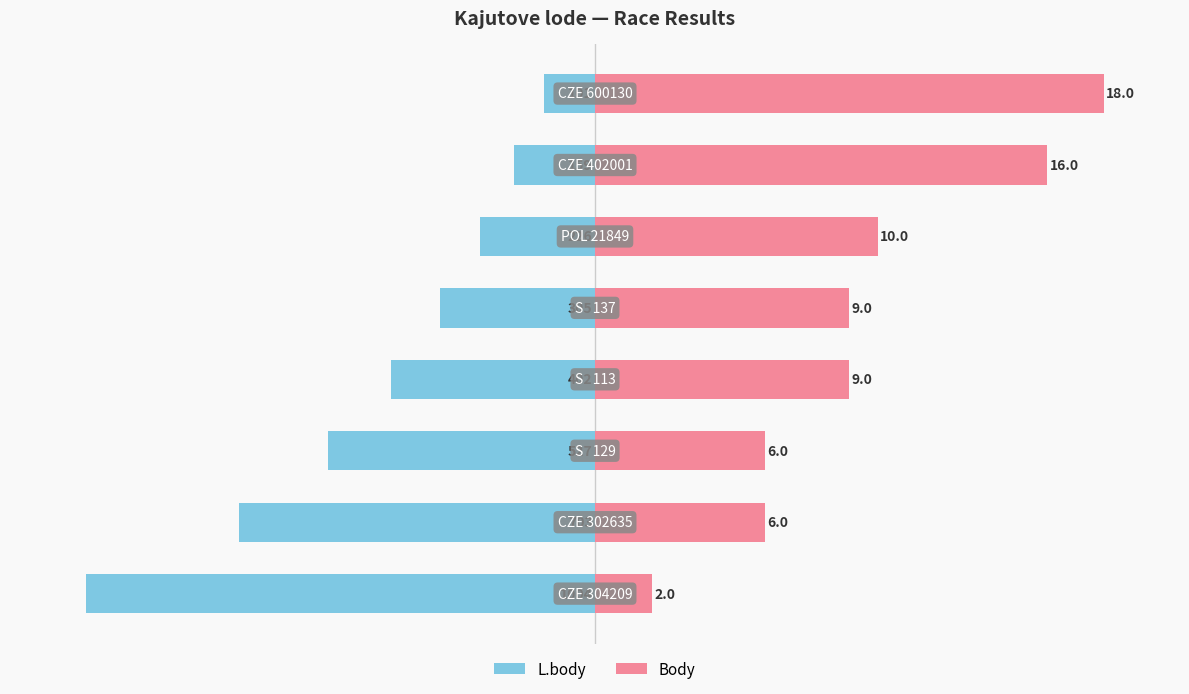

How many values in the L.body series exceed -30?

3